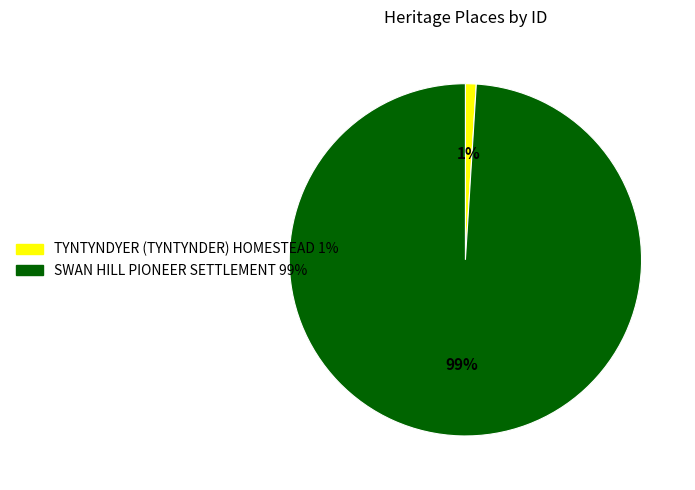

To the nearest percent, what is the combined percentage of SWAN HILL PIONEER SETTLEMENT and TYNTYNDYER (TYNTYNDER) HOMESTEAD?

100%